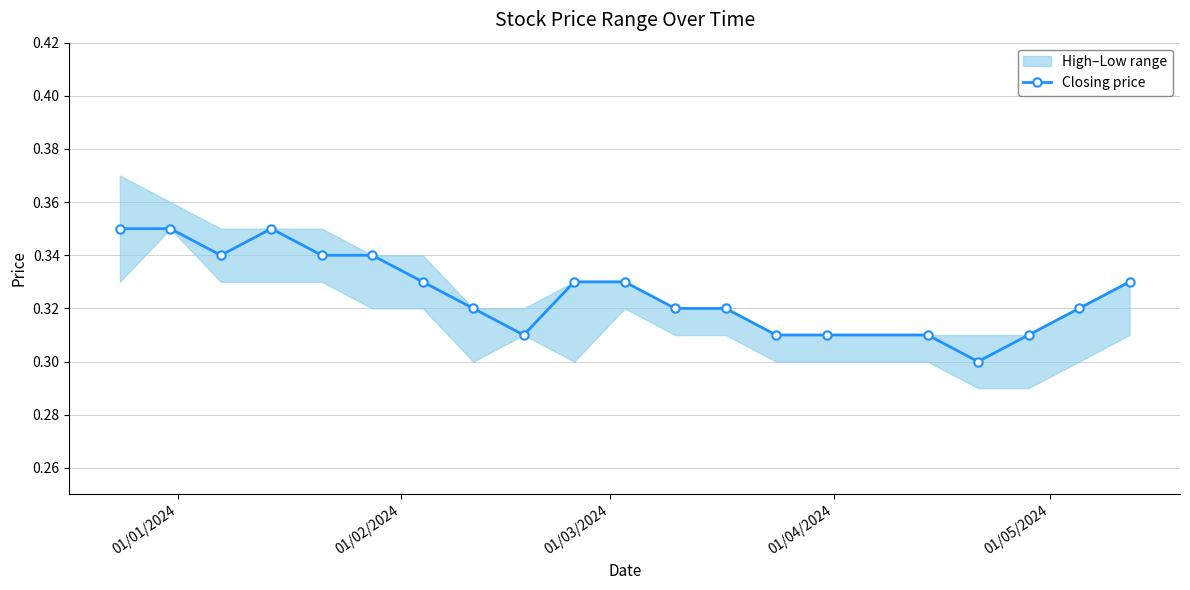

How many data points does each series have?

20